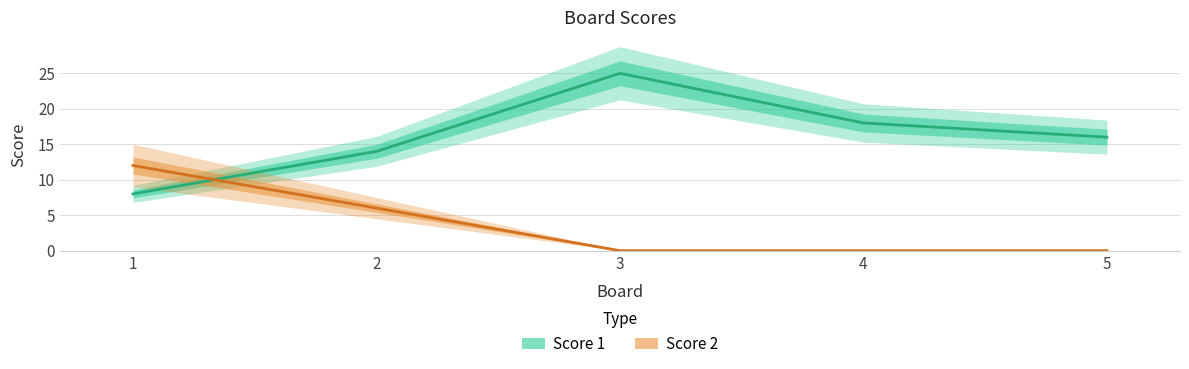

At which category does the chart reach its minimum across all series?

3